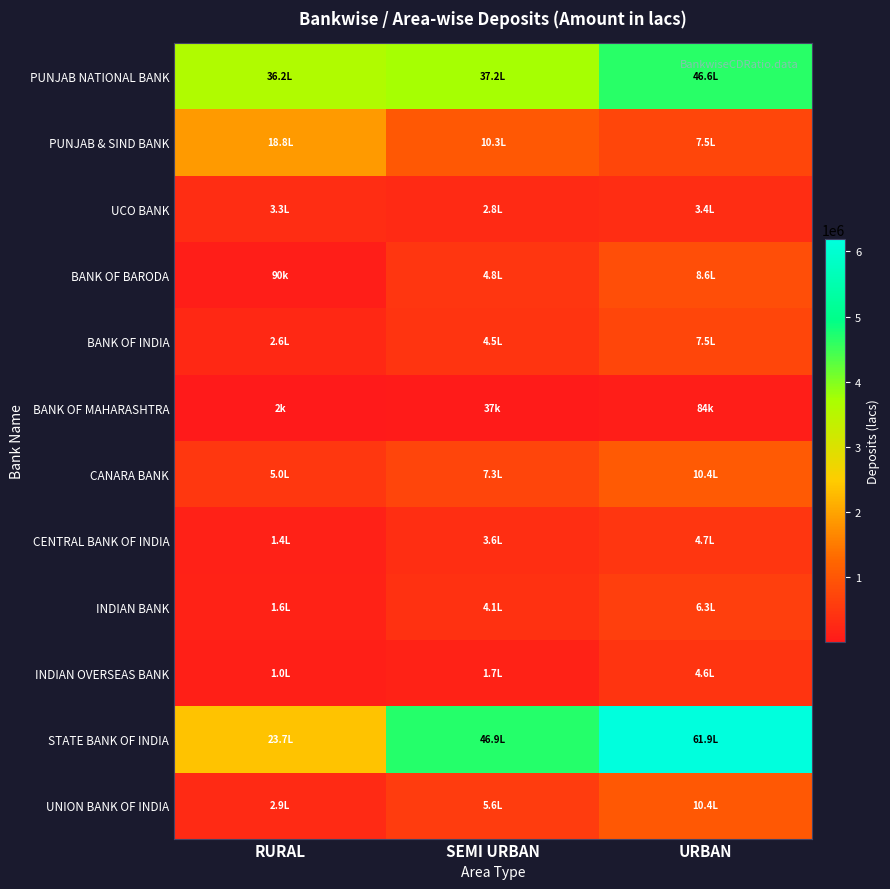

Reading left to right, list all the values displayed in this chart.

PUNJAB NATIONAL BANK: RURAL=3623045.4	SEMI URBAN=3722483.2	URBAN=4661784.5
PUNJAB & SIND BANK: RURAL=1884262.0	SEMI URBAN=1026587.0	URBAN=747923.0
UCO BANK: RURAL=329776.6	SEMI URBAN=283696.2	URBAN=339694.8
BANK OF BARODA: RURAL=90222.1	SEMI URBAN=477515.4	URBAN=855888.7
BANK OF INDIA: RURAL=262549.0	SEMI URBAN=449762.0	URBAN=745017.0
BANK OF MAHARASHTRA: RURAL=1632.9	SEMI URBAN=36734.8	URBAN=84340.8
CANARA BANK: RURAL=496283.4	SEMI URBAN=725645.4	URBAN=1044076.5
CENTRAL BANK OF INDIA: RURAL=137089.0	SEMI URBAN=360962.5	URBAN=470061.3
INDIAN BANK: RURAL=159044.9	SEMI URBAN=407423.8	URBAN=626459.3
INDIAN OVERSEAS BANK: RURAL=103379.0	SEMI URBAN=165454.0	URBAN=458596.0
STATE BANK OF INDIA: RURAL=2369658.0	SEMI URBAN=4685172.0	URBAN=6185032.0
UNION BANK OF INDIA: RURAL=285361.0	SEMI URBAN=558306.6	URBAN=1038362.6